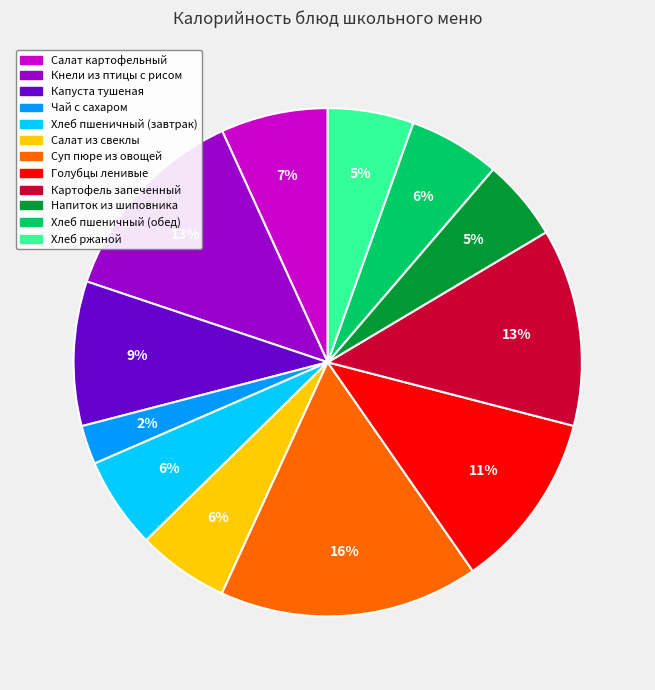

True or false: Хлеб пшеничный (обед) accounts for 14% of the total.

False